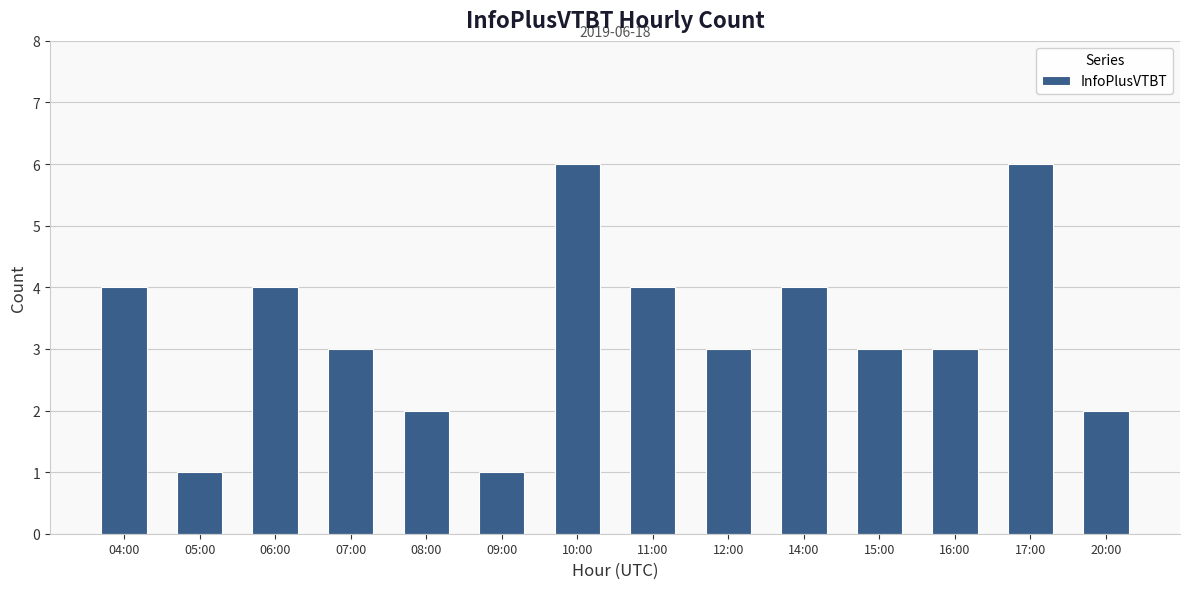

At which label does the data first exceed 3?

04:00